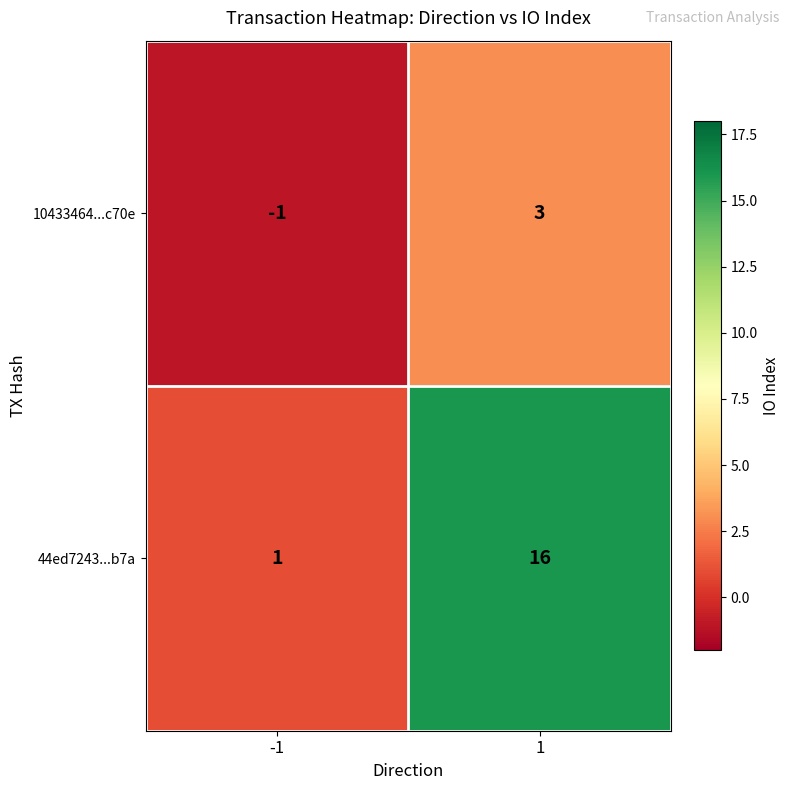

Is it true that 44ed7243...b7a equals 21 at 1?

False